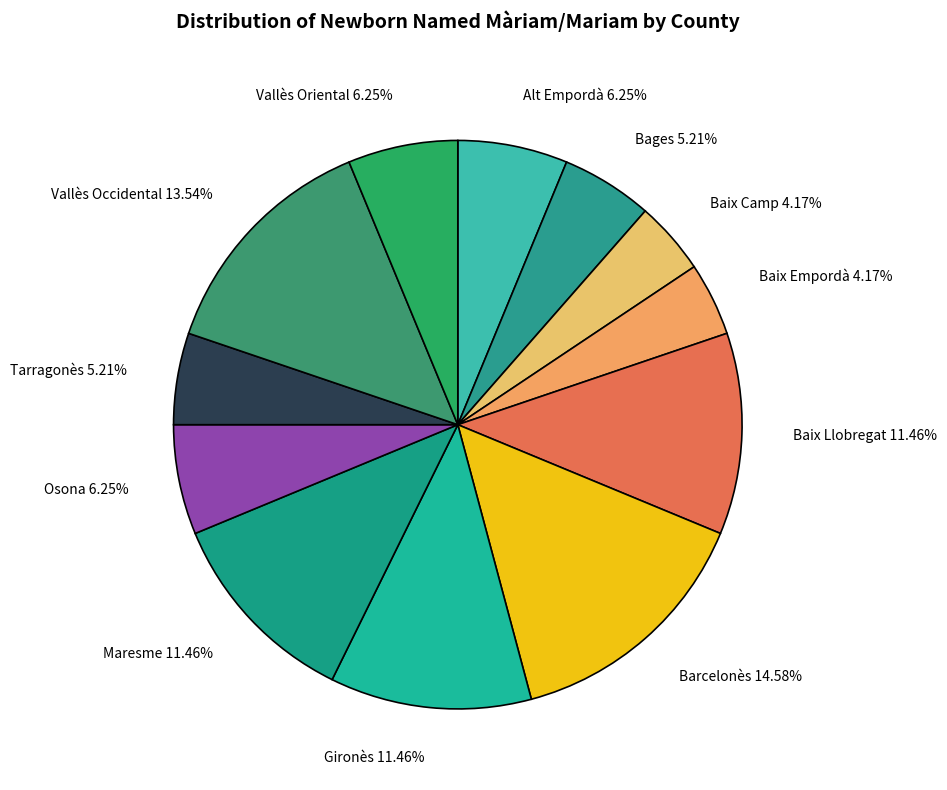

To the nearest percent, what portion does Tarragonès represent?

5%